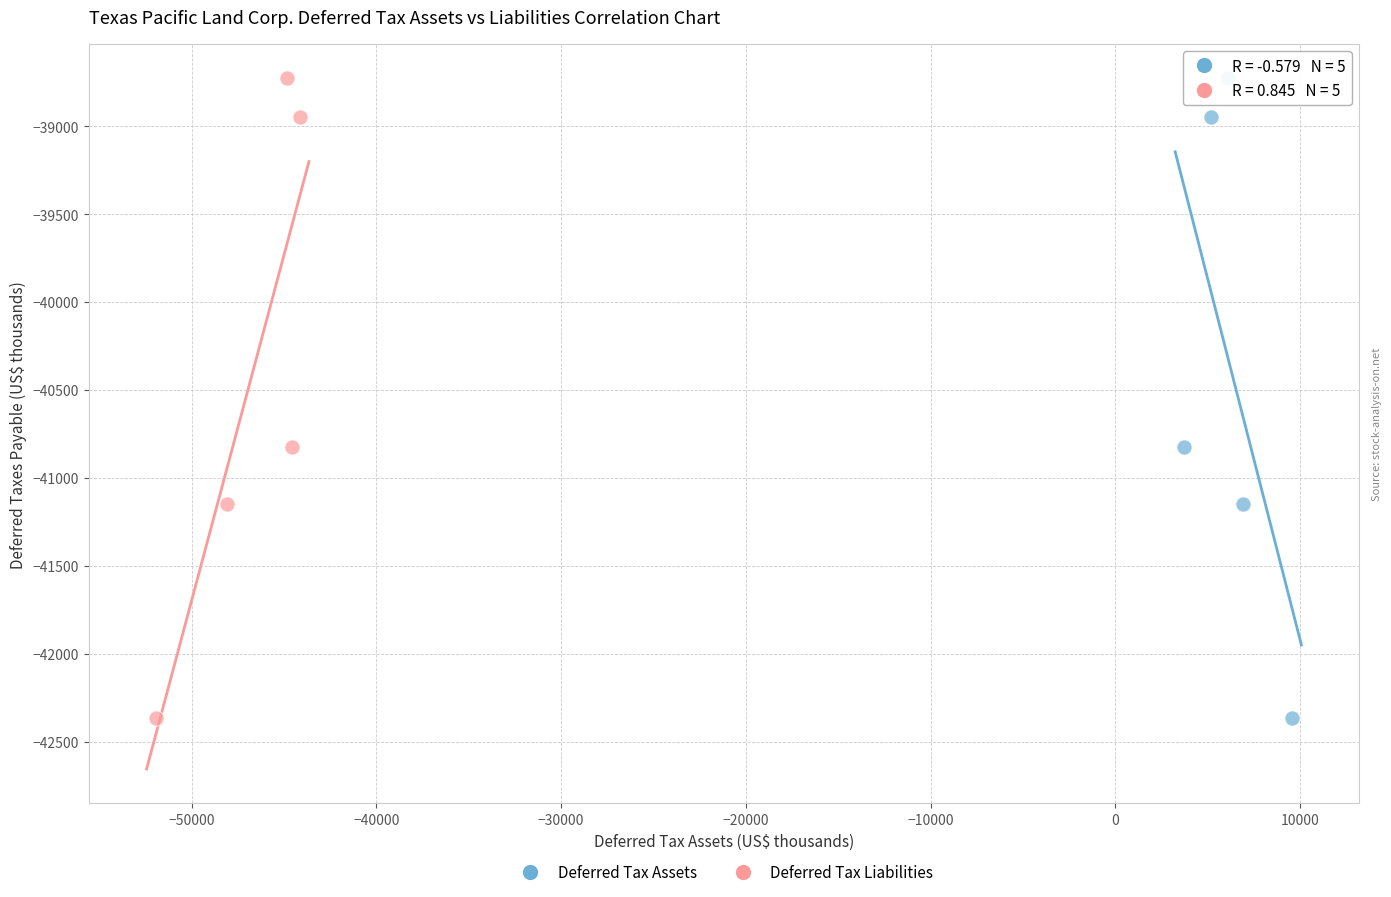

What are all the series names shown in the legend?

Deferred Tax Assets, Deferred Tax Liabilities